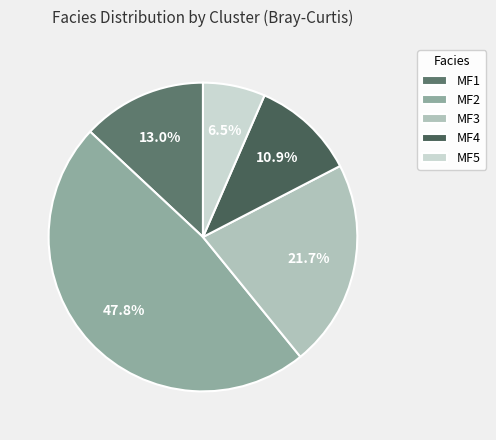

What is the total percentage of MF2 and MF3?

69.6%